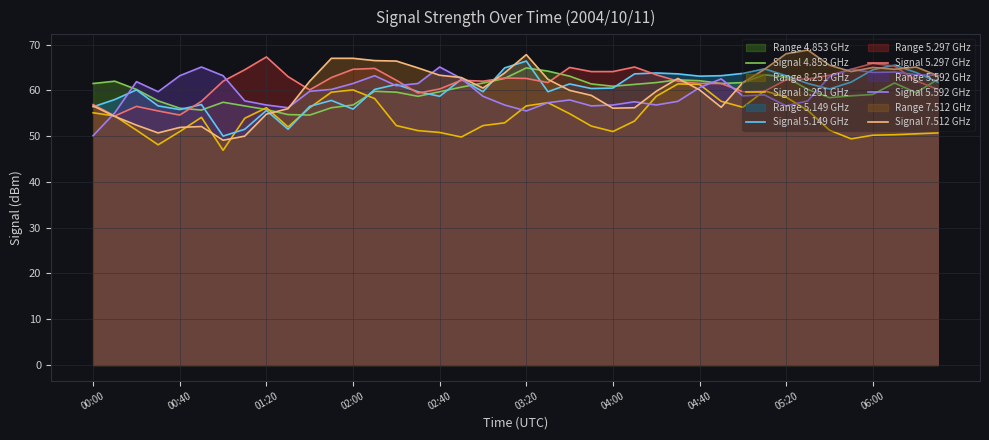

At which category does Signal 5.149 GHz reach its first local valley?

00:40